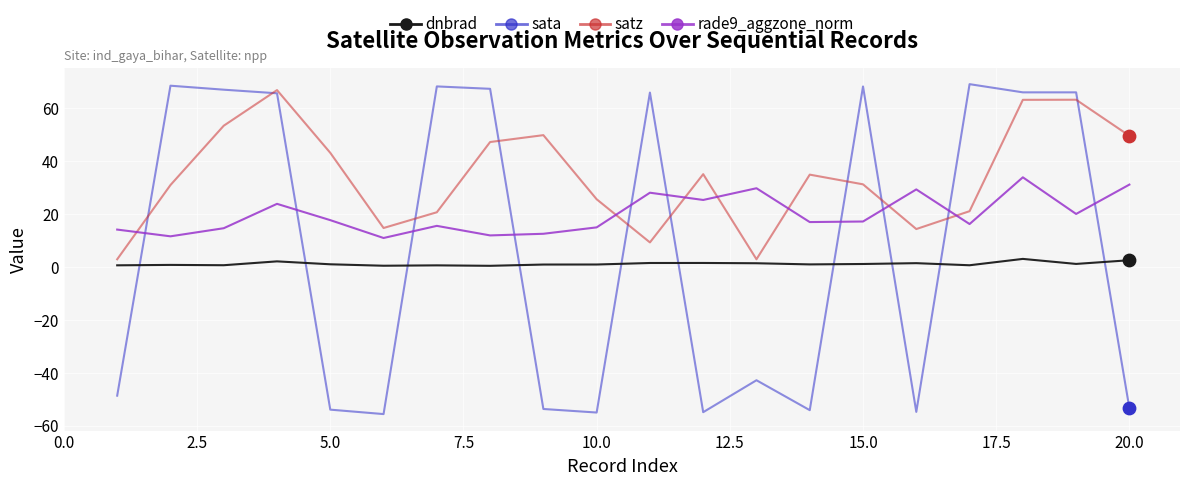

Which series has the widest spread of values?

sata